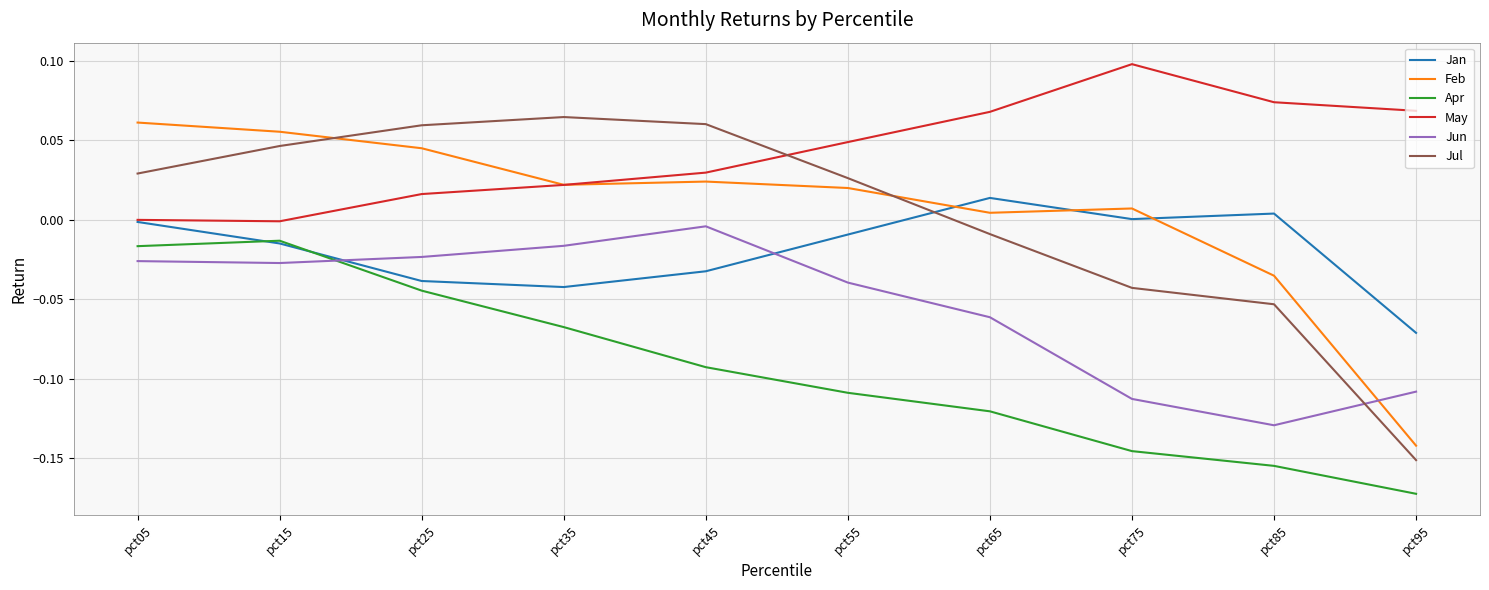

Which series changed the most between pct35 and pct85?

Jul